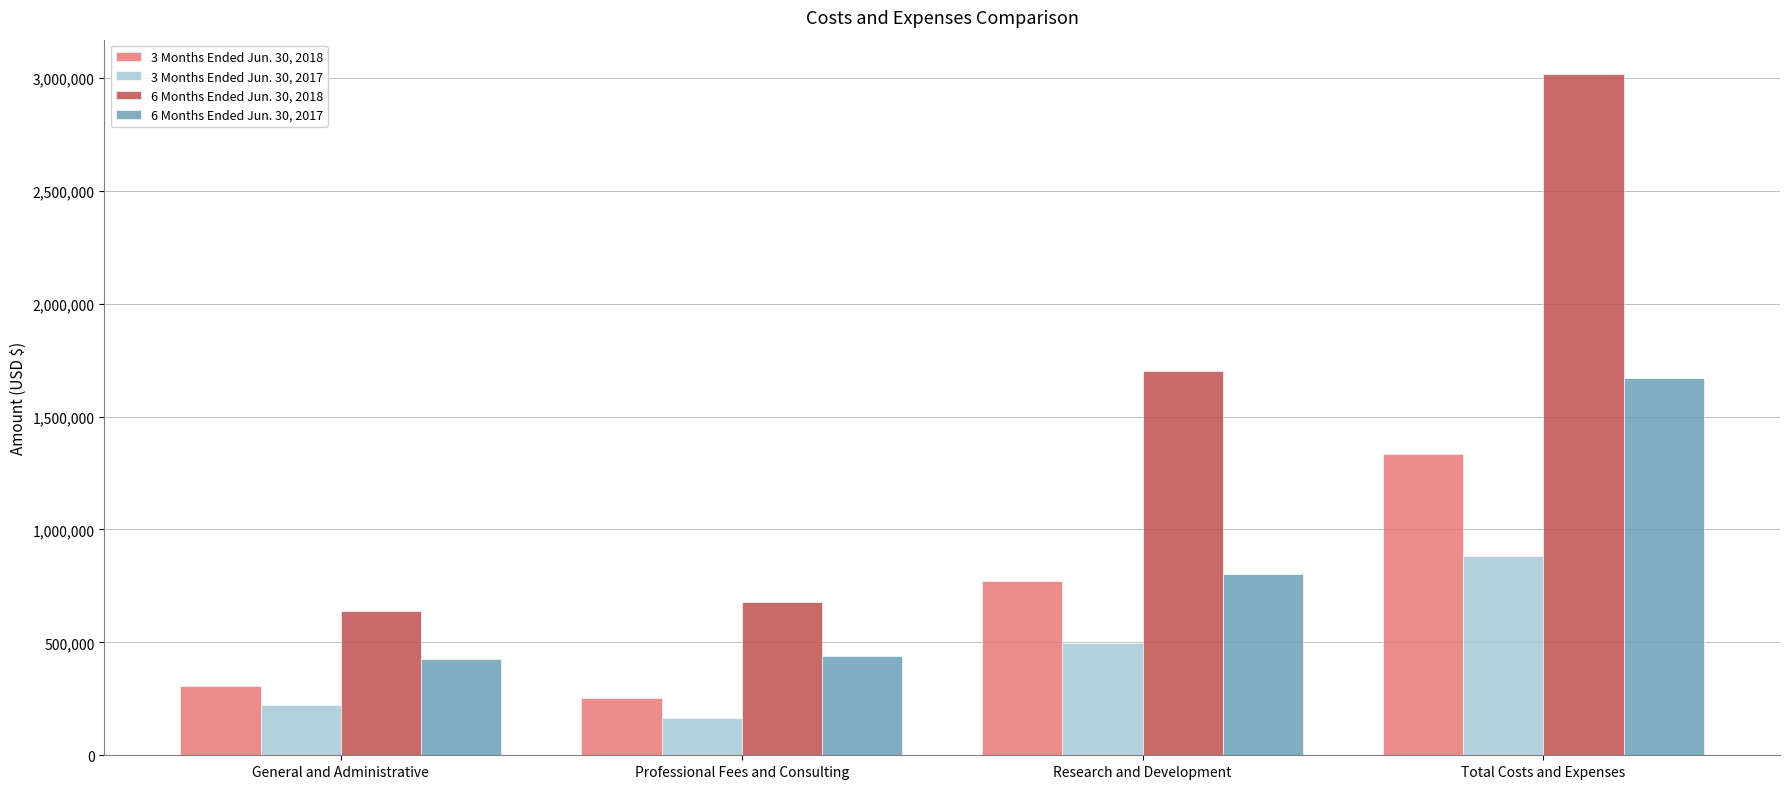

List the labels in order of 3 Months Ended Jun. 30, 2018 value, largest first.

Total Costs and Expenses, Research and Development, General and Administrative, Professional Fees and Consulting